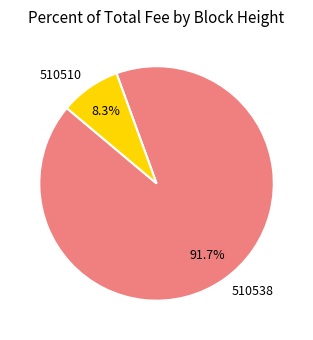

Count the number of slices in the pie.

2